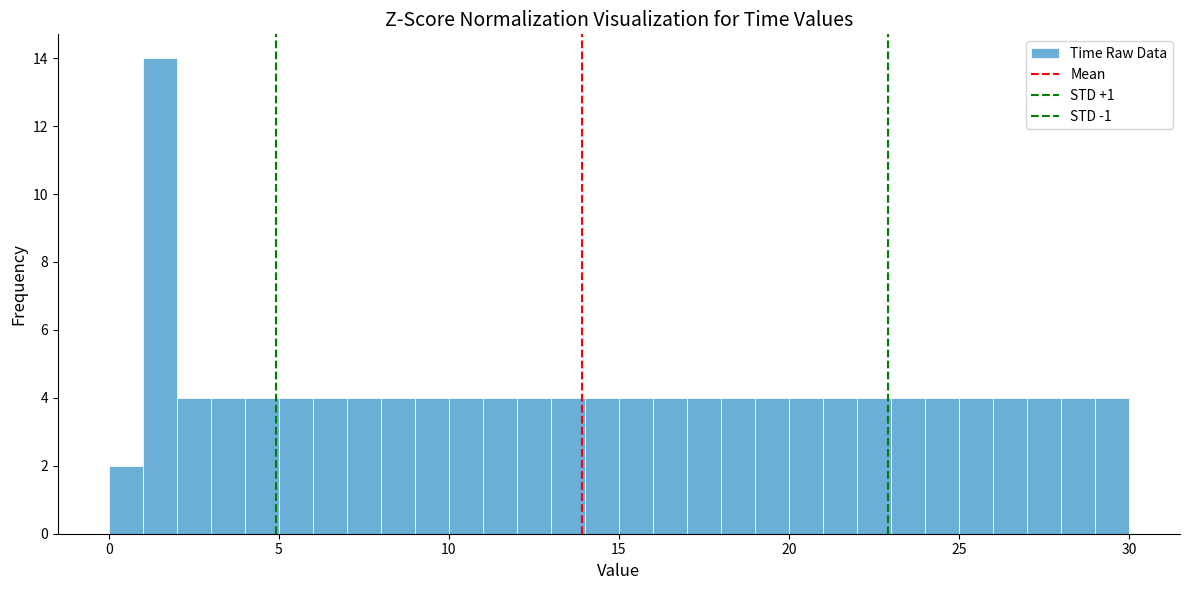

Read against the x-axis, roughly where is the centre of the tallest bar?

1.5